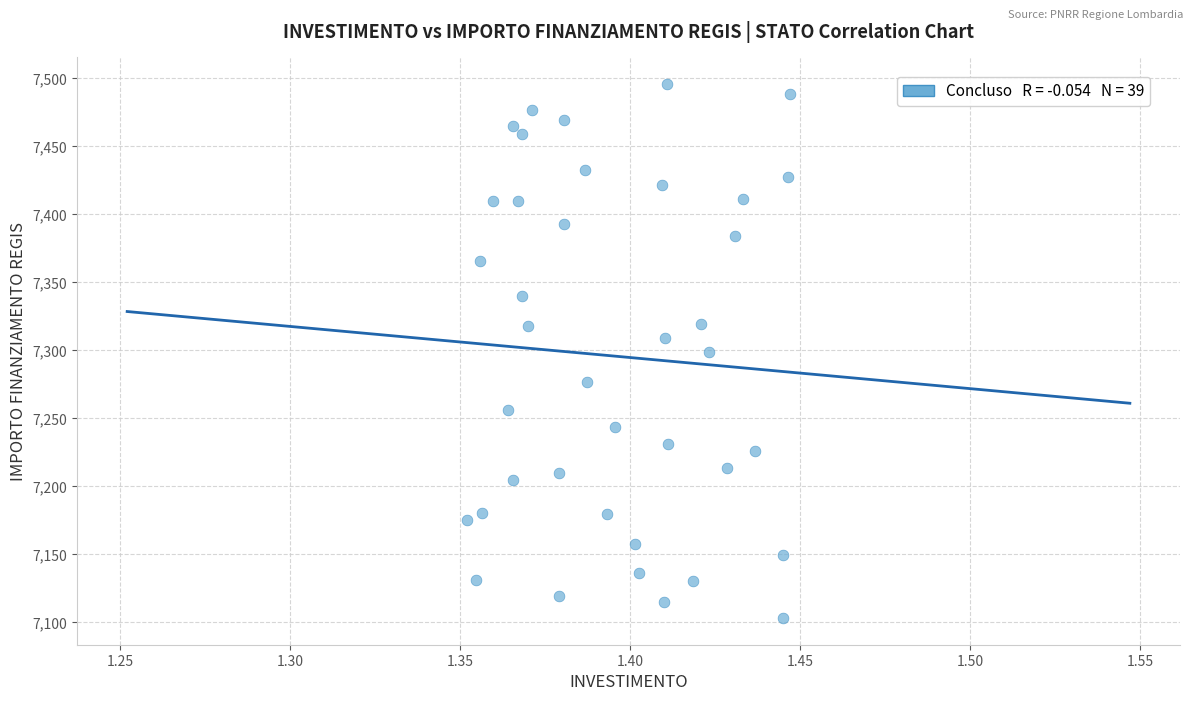

What is the range of Y values (max minus min)?

392.5